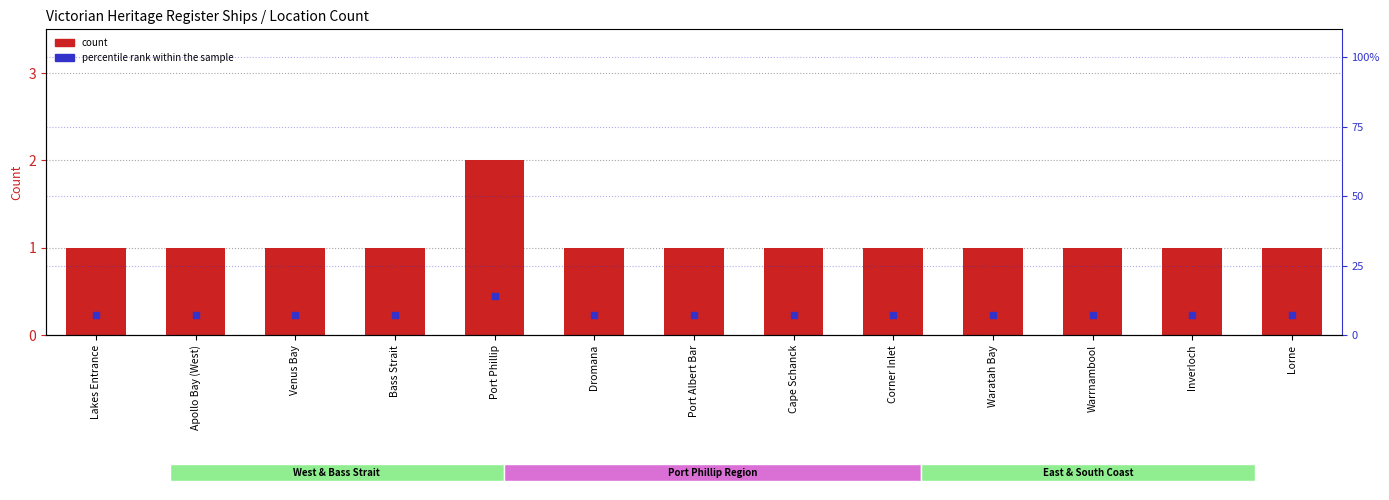

What is the label of the 12th bar from the right?

Apollo Bay (West)